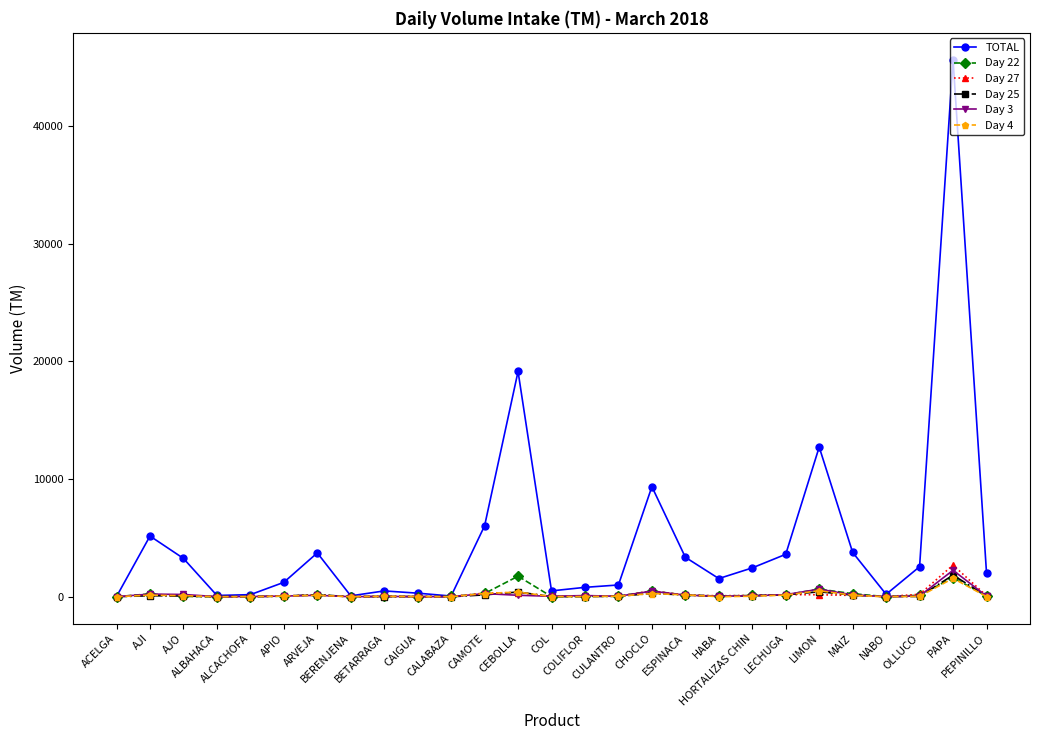

Which series has the widest spread of values?

TOTAL